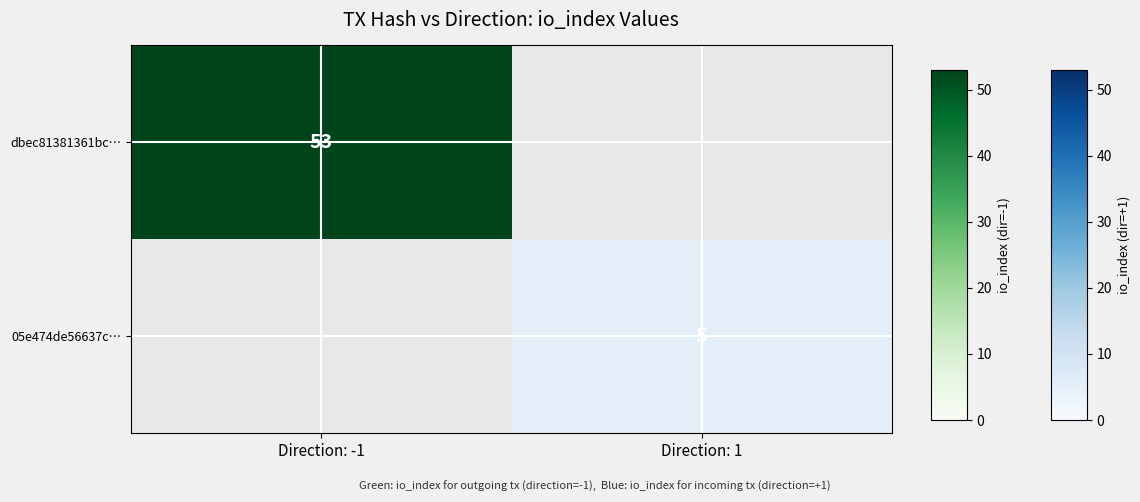

True or false: 05e474de56637c… has a value of 8 at Direction: 1.

False